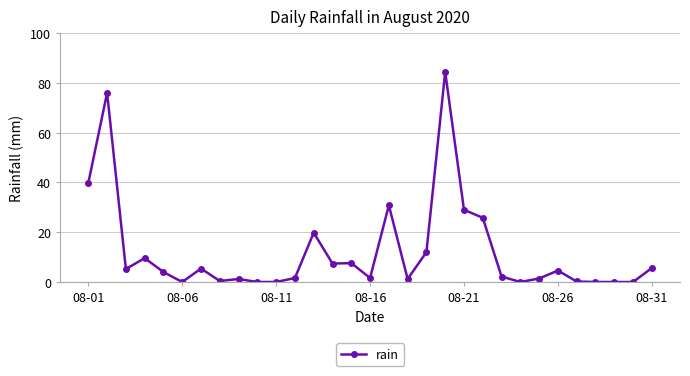

What is the greatest value displayed?

84.4